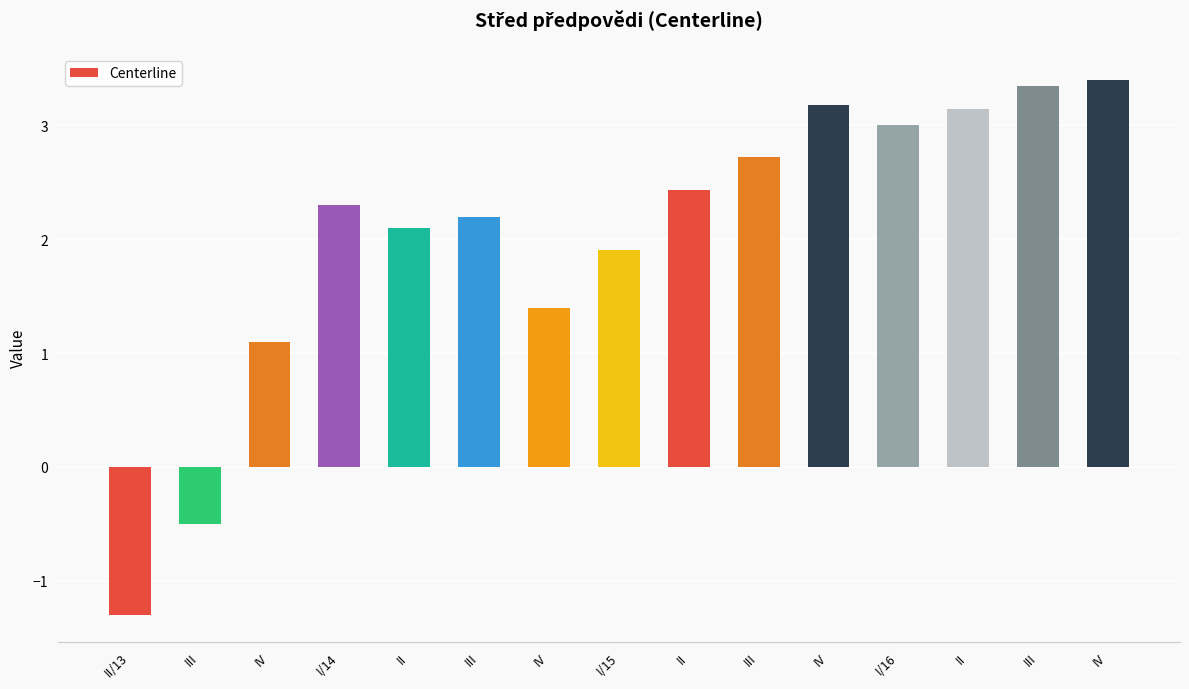

What is the value of the 9th bar from the left?

2.1